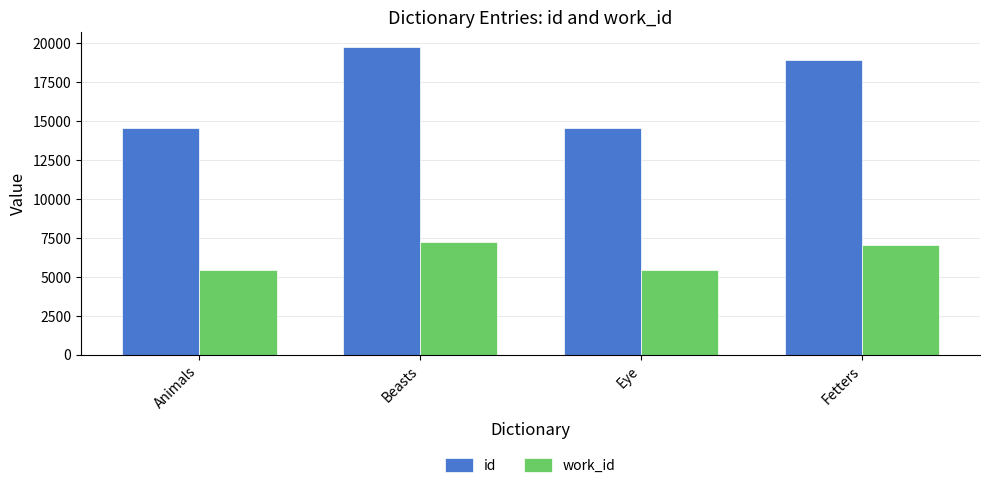

At Animals, list the series in order from smallest to largest.

work_id, id